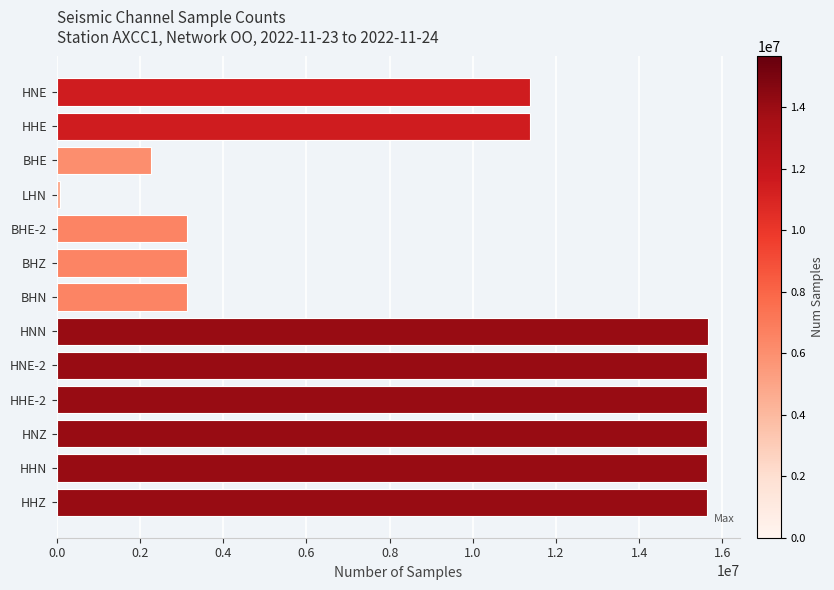

The value at HNE-2 is 24015276. True or false?

False